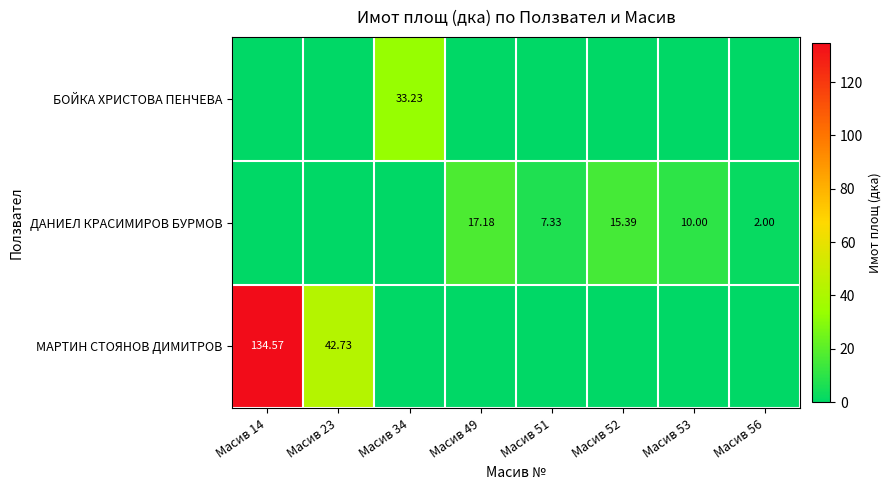

What is the spread (max minus min) of values at Масив 53?

10.0